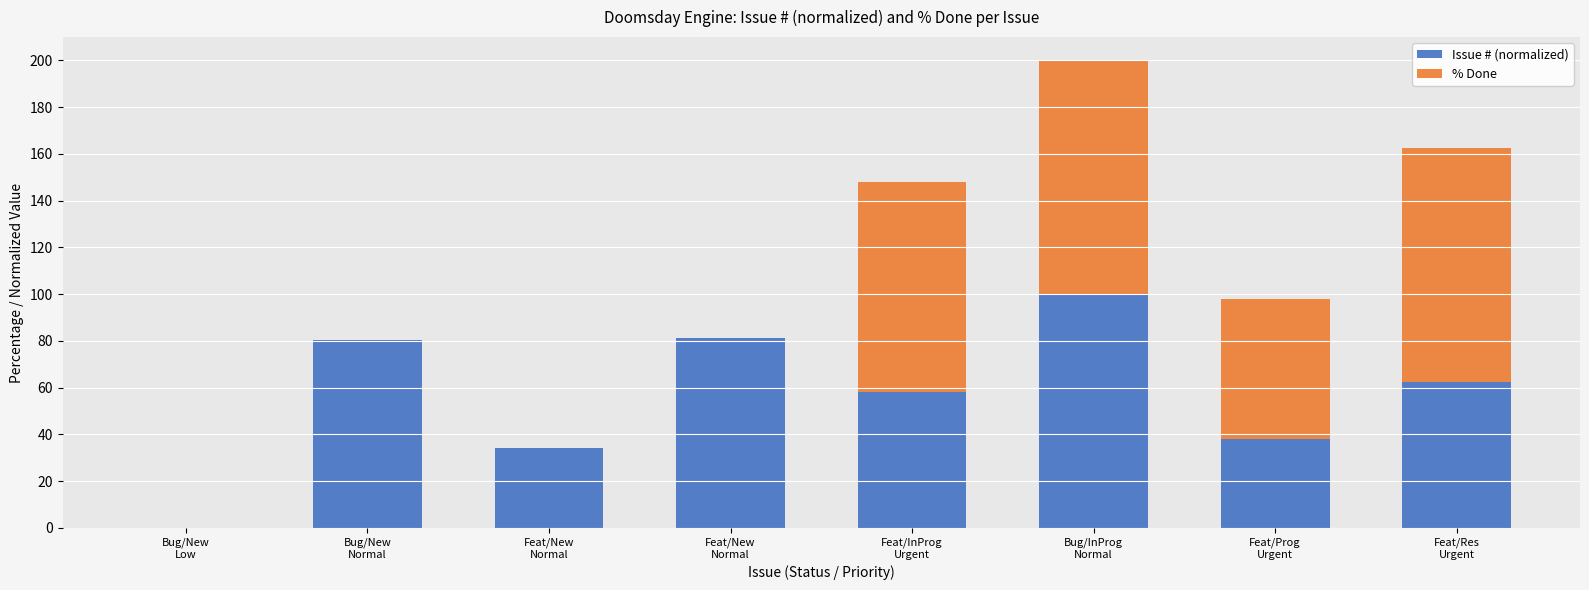

How many data points in Issue # (normalized) are above 62?

4